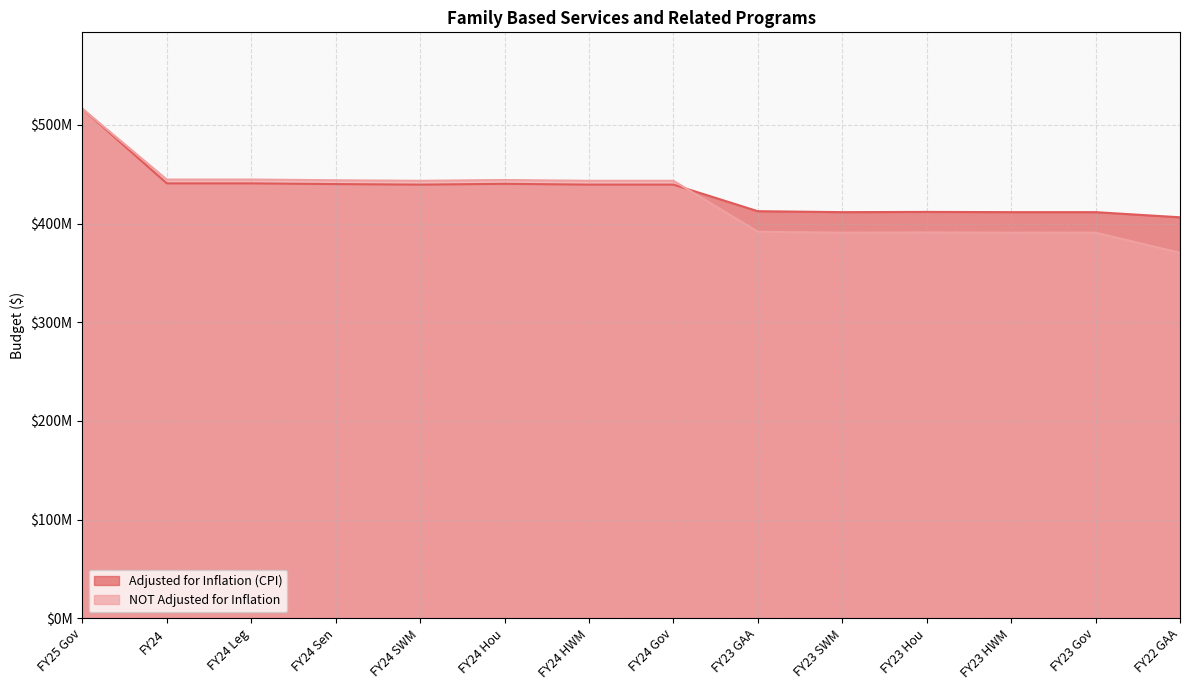

How many times do Adjusted for Inflation (CPI) and NOT Adjusted for Inflation cross each other?

1